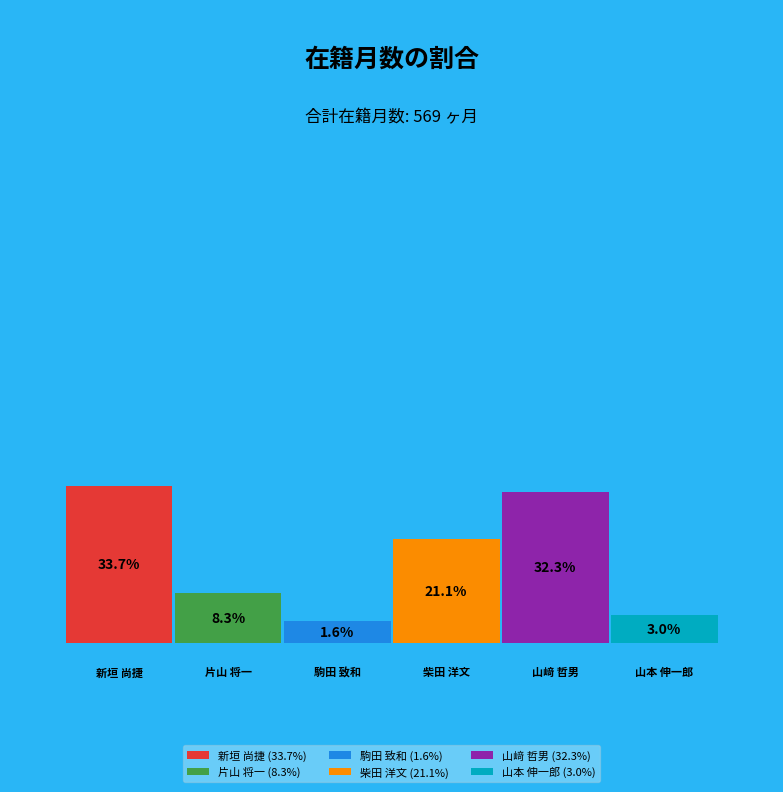

Which slice is the smallest?

駒田 致和